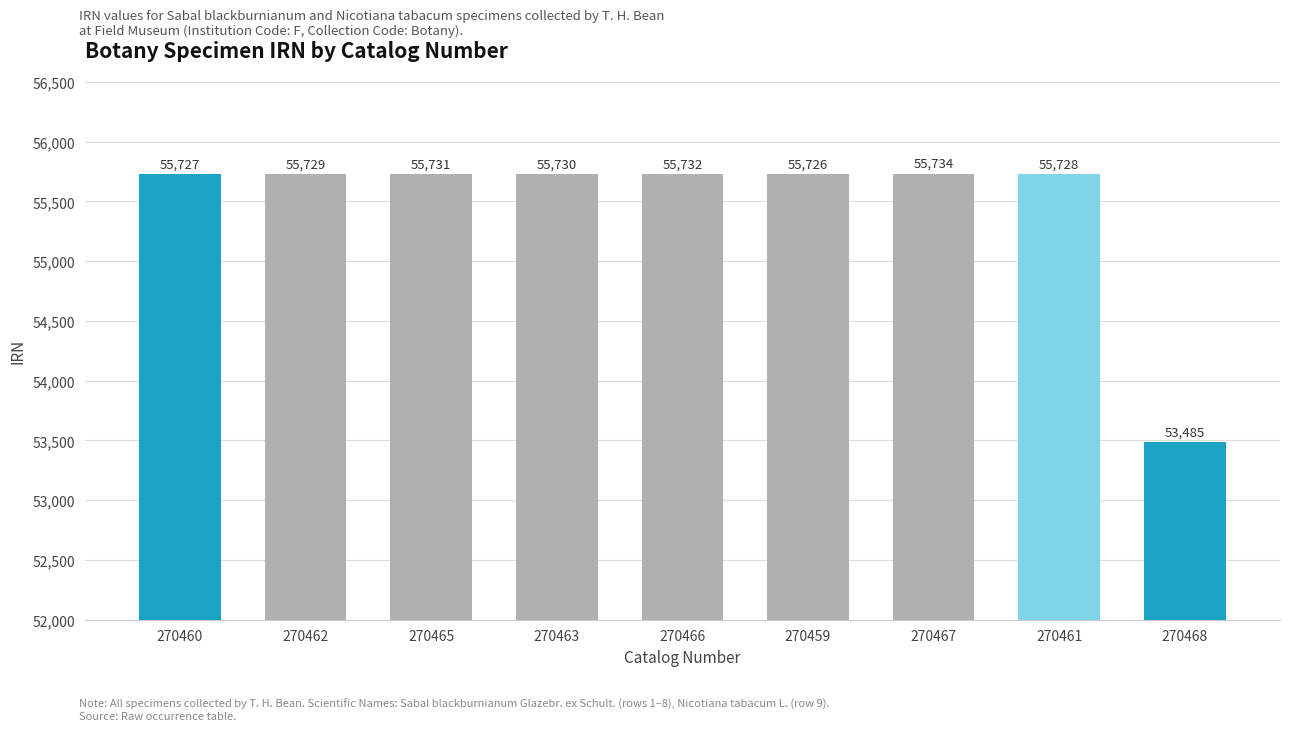

What is the label of the 7th bar from the right?

270465